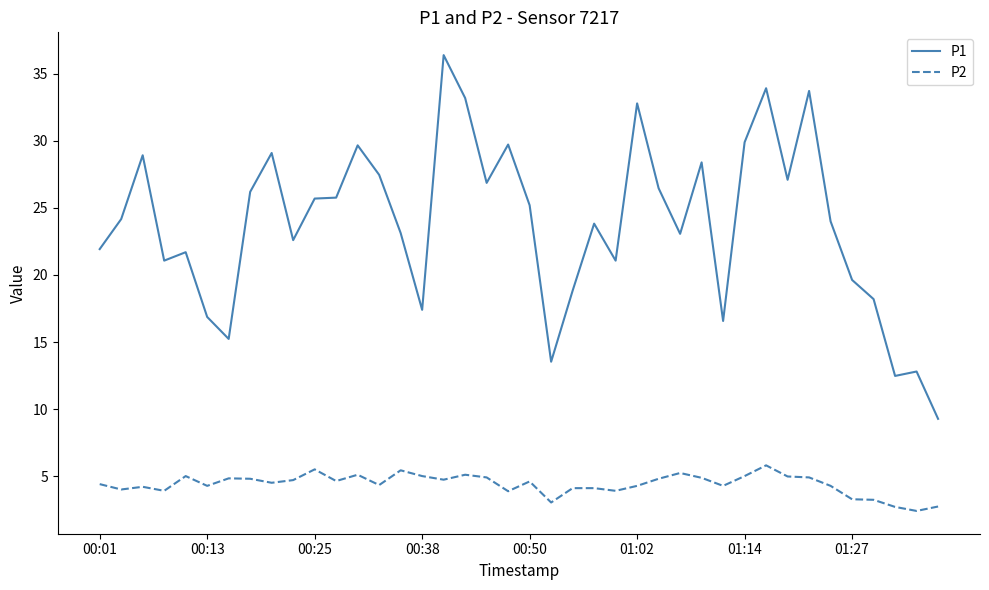

True or false: P2 and P1 cross at least once.

False